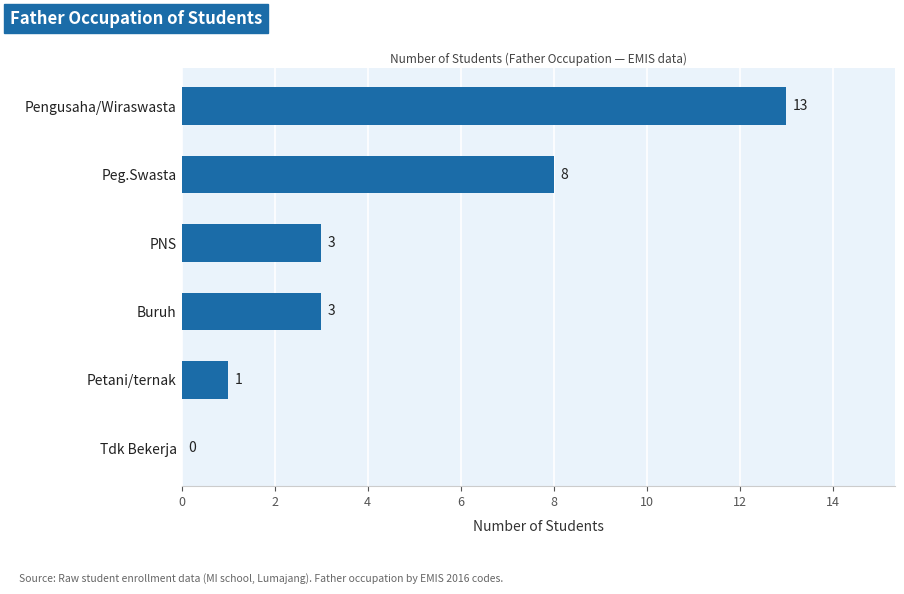

Does the chart contain stacked bars?

No